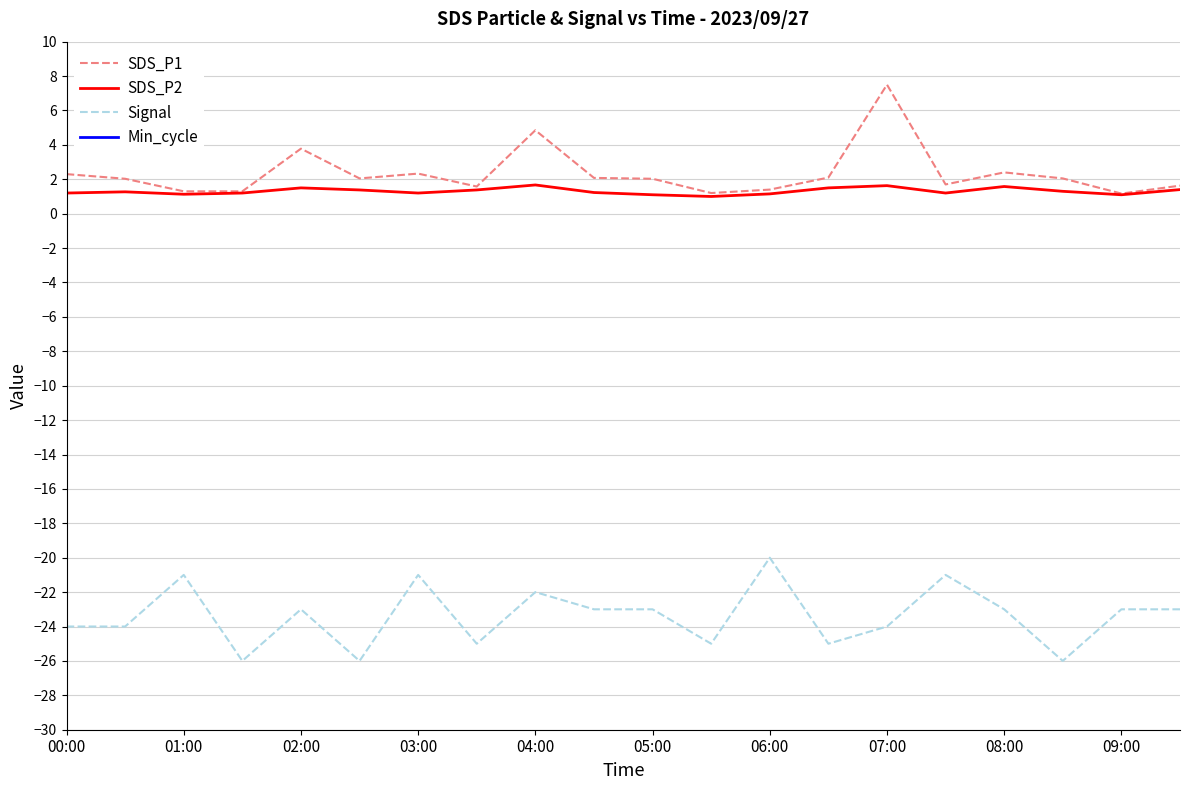

The SDS_P1 series shows 7.7 at 04:00. True or false?

False